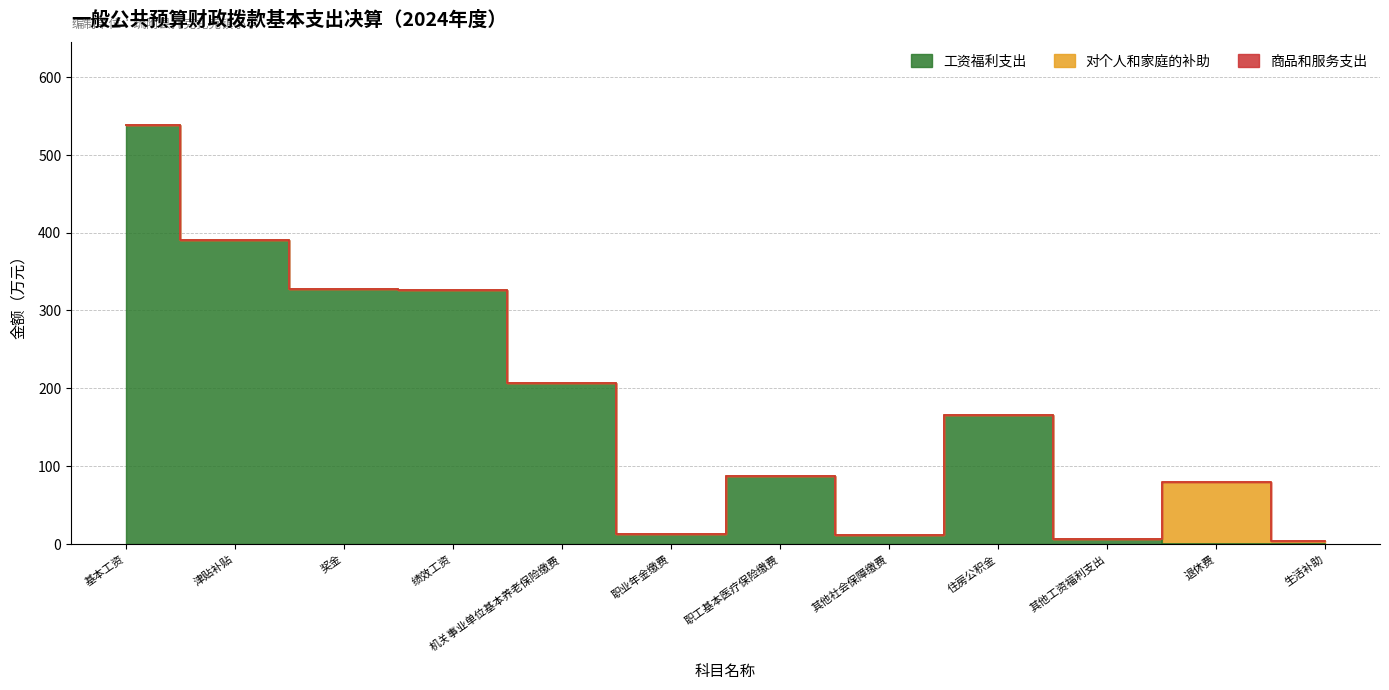

List the series in order of their peak value, highest first.

工资福利支出, 对个人和家庭的补助, 商品和服务支出